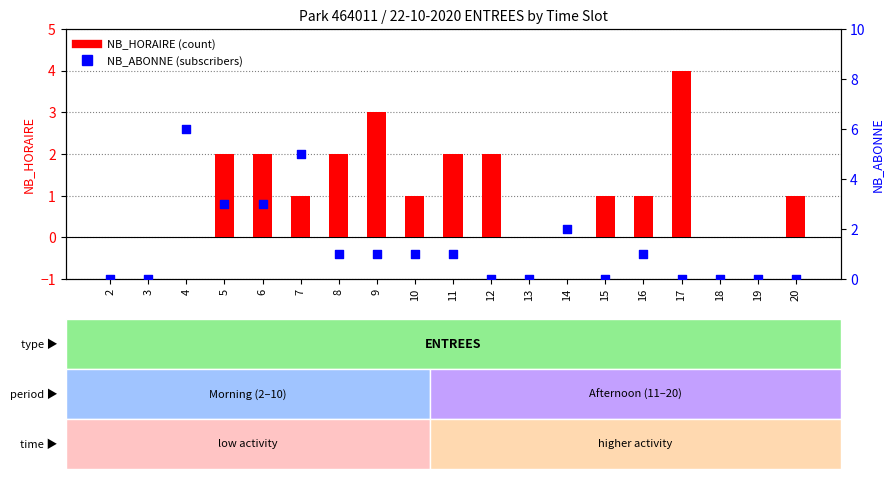

Which series has the largest total across all categories?

NB_ABONNE